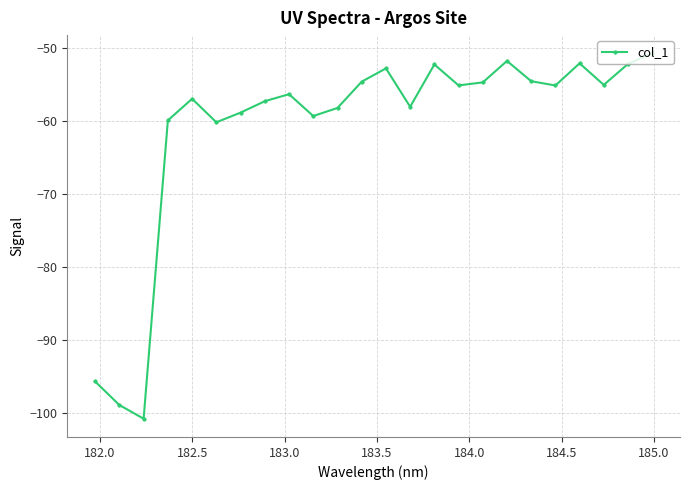

What is the maximum value shown in the chart?

-50.7